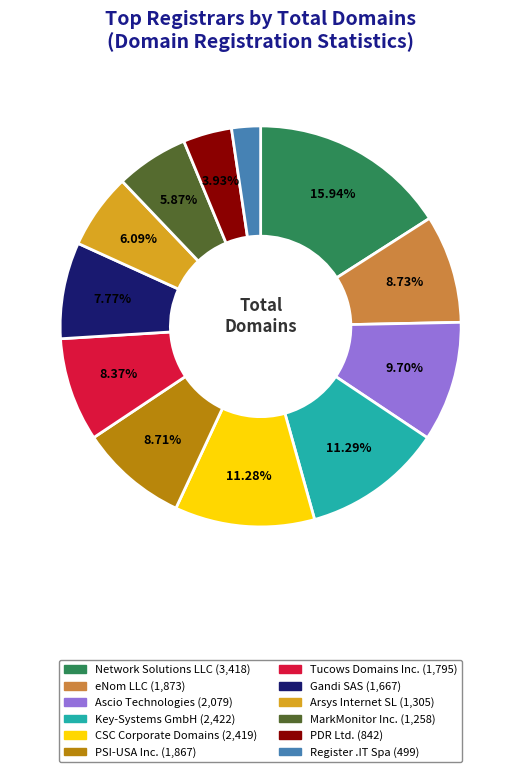

Approximately how many times larger is the value at Key-Systems GmbH compared to Network Solutions LLC?

0.7